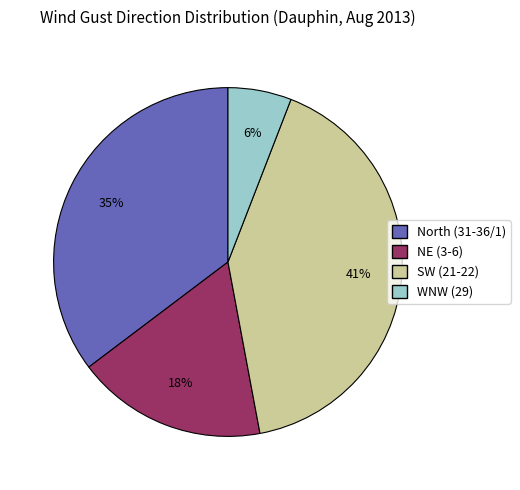

Count the number of slices in the pie.

4